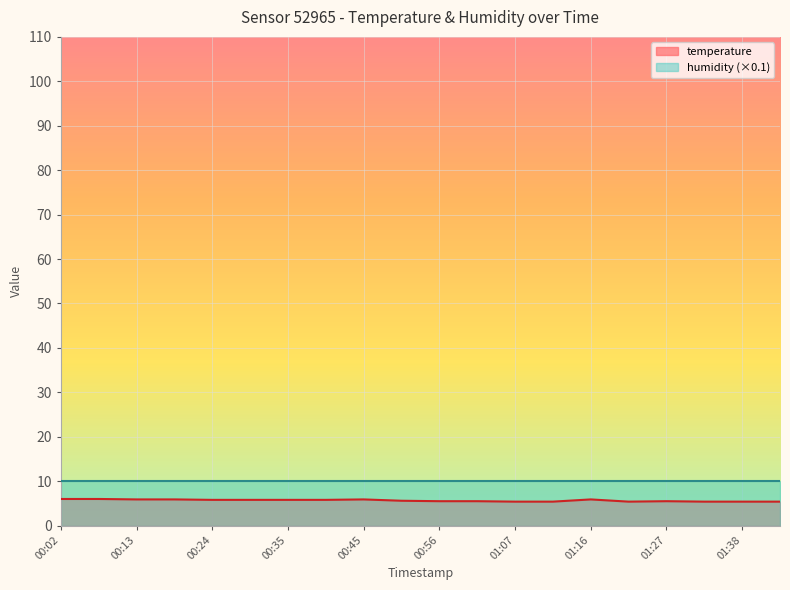

Rank the categories by value from highest to lowest.

00:02, 00:07, 00:13, 00:18, 00:45, 01:16, 00:24, 00:29, 00:35, 00:40, 00:51, 00:56, 01:02, 01:27, 01:07, 01:13, 01:21, 01:32, 01:38, 01:43